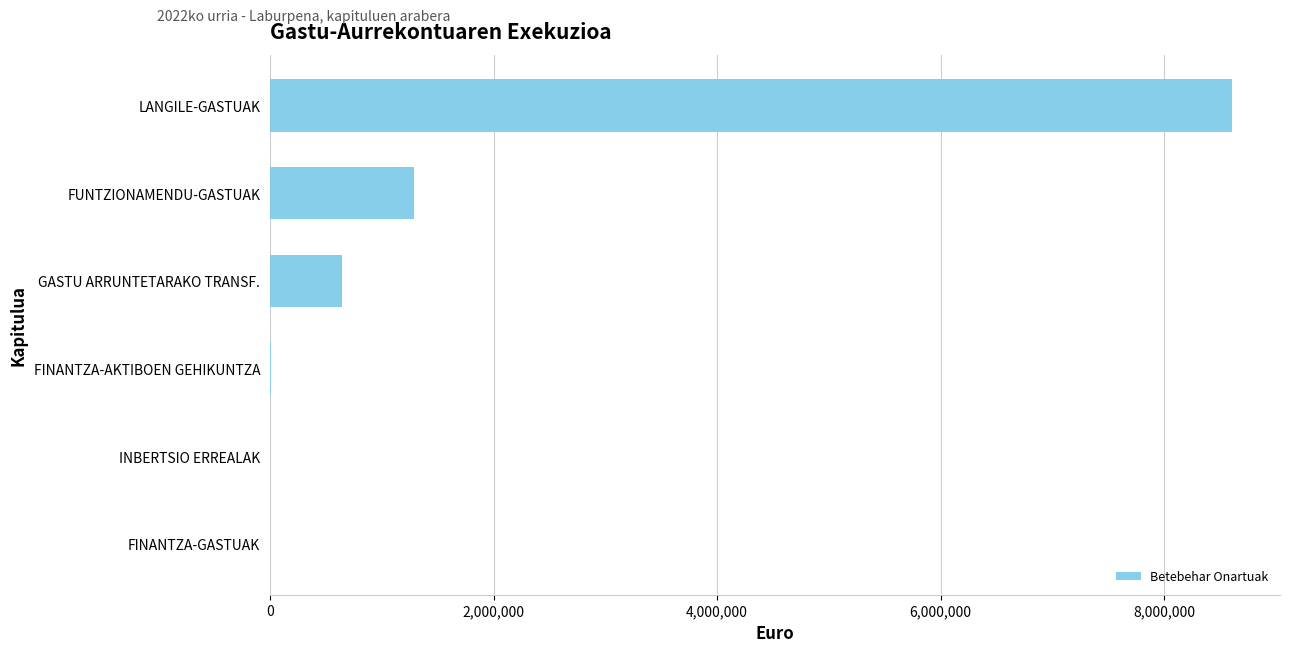

What is the maximum value shown in the chart?

8604204.4